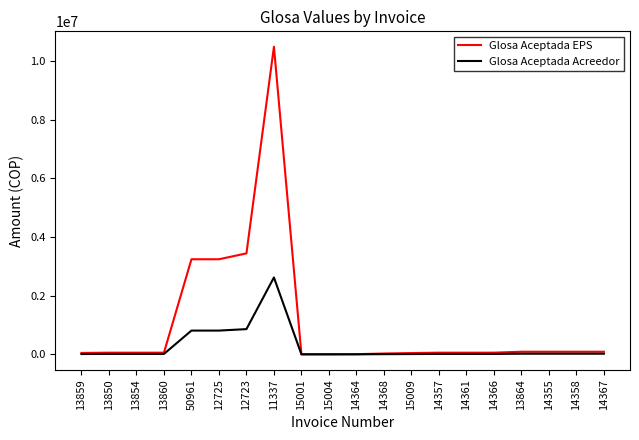

Where is Glosa Aceptada EPS nearest to the value 5241800?

12723